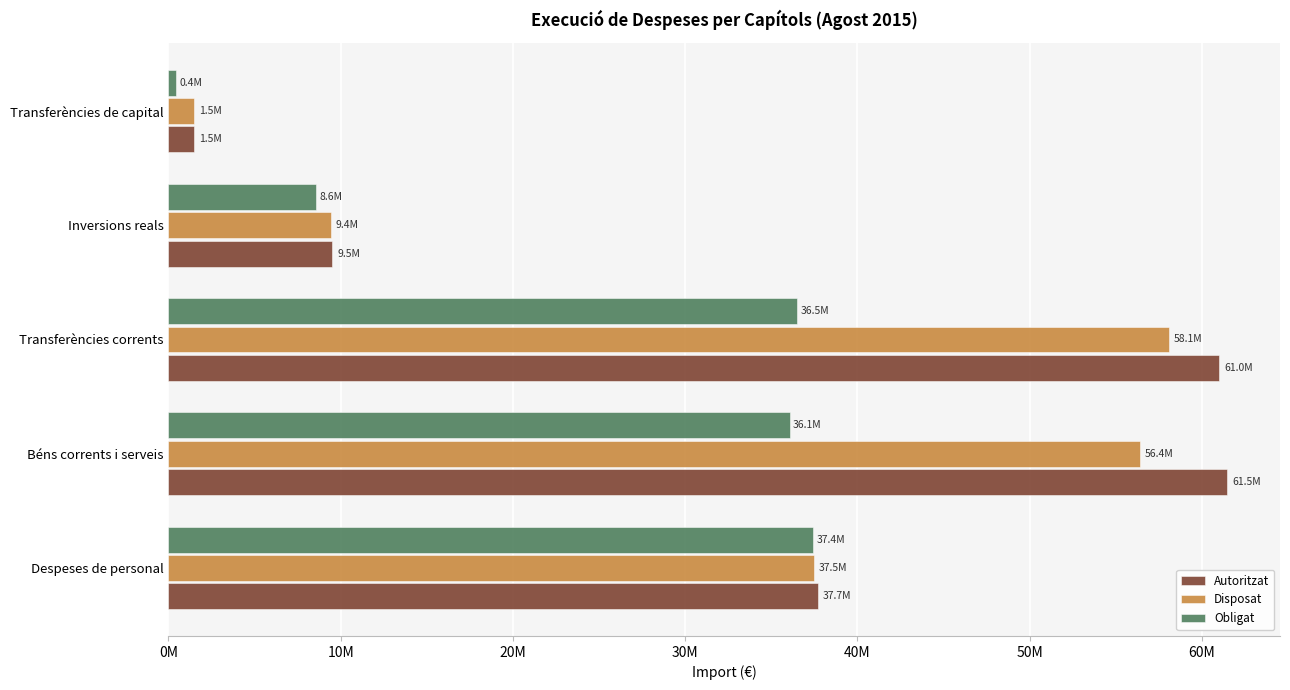

What are all the series names shown in the legend?

Autoritzat, Disposat, Obligat